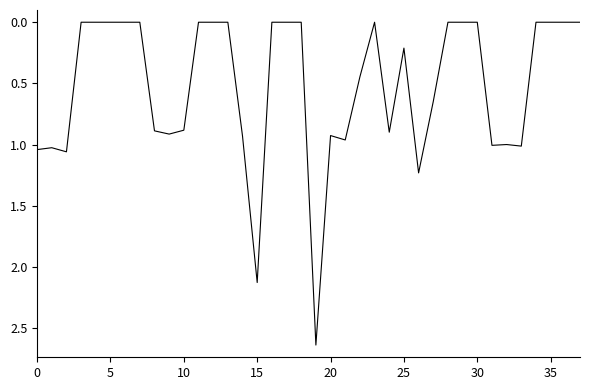

What is the sum of all values?

19.9